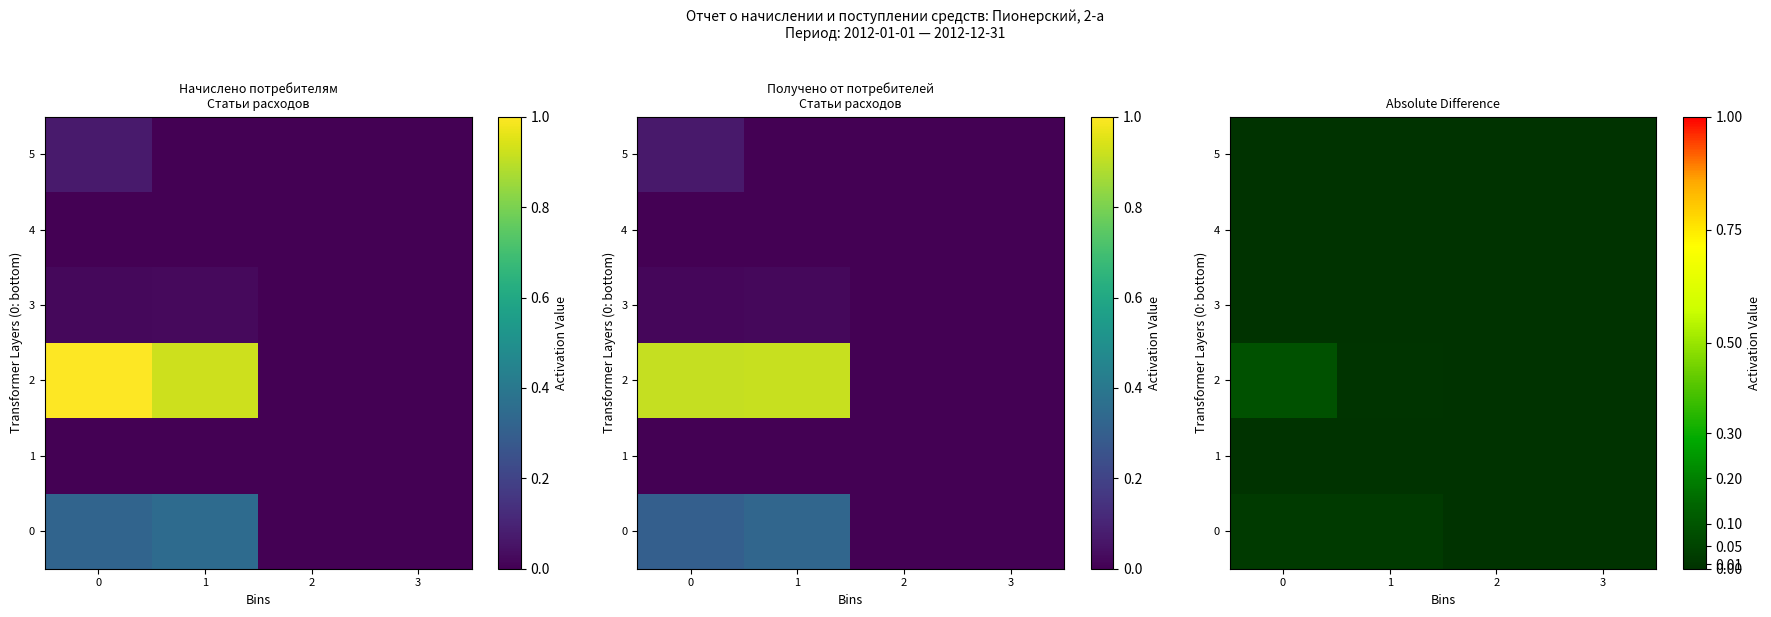

How many data points in row_5 are above 0?

1